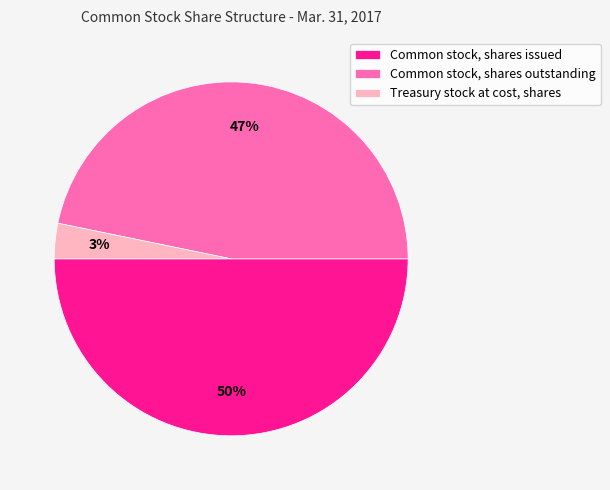

Do Common stock, shares issued and Common stock, shares outstanding together represent more than half of the pie?

Yes